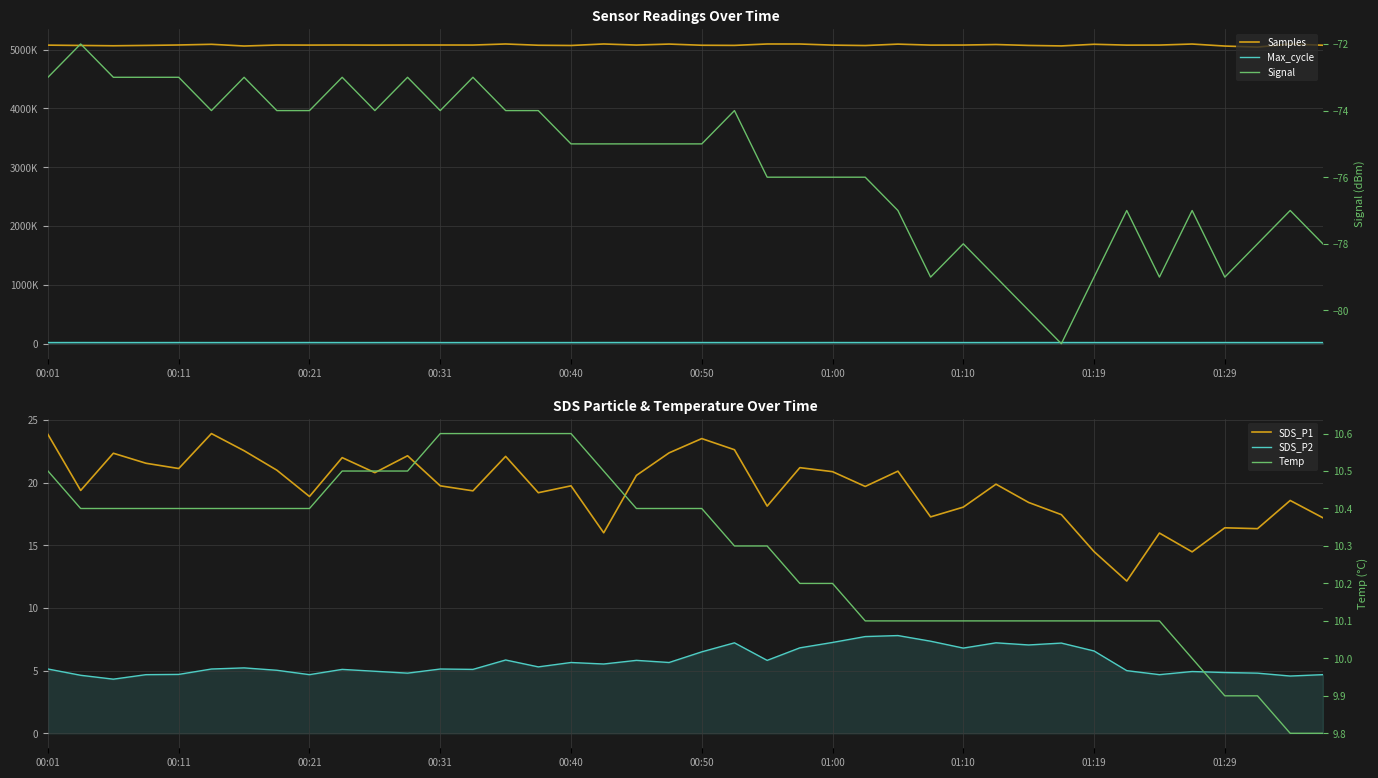

What is the lowest value of the Max_cycle series?

20040.0